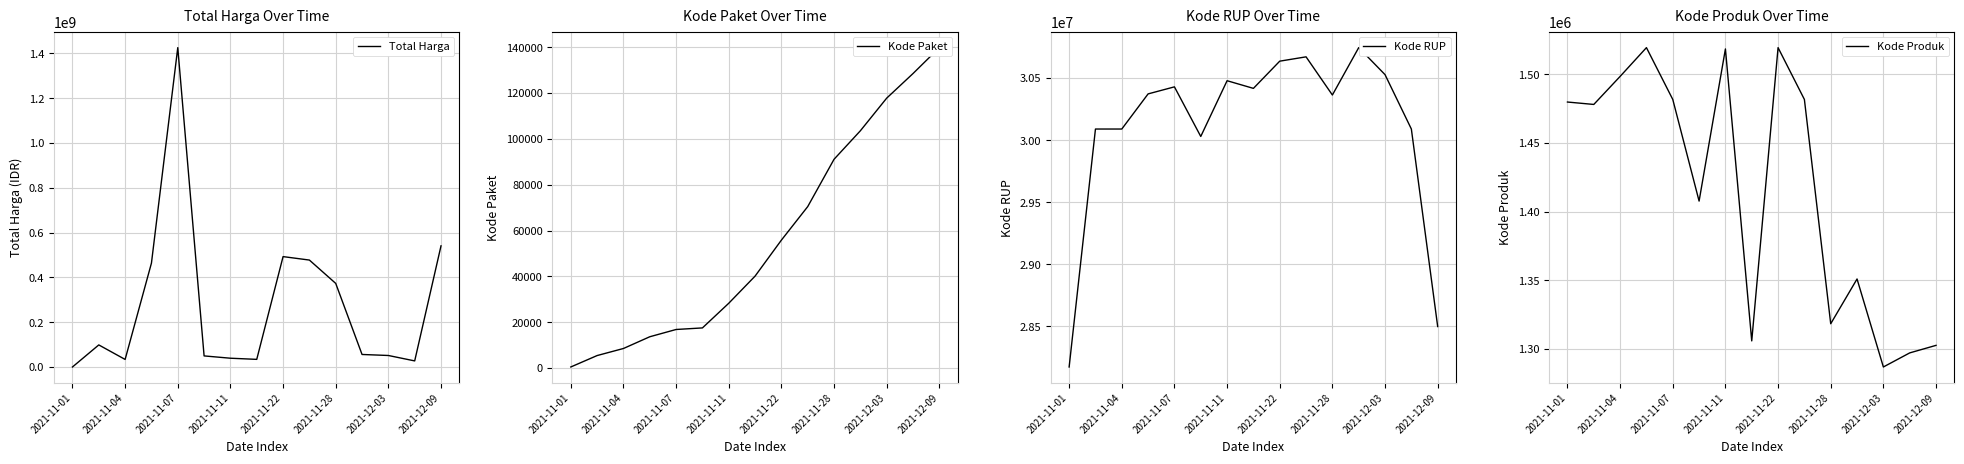

At which label does Kode Produk reach its minimum?

2021-12-03